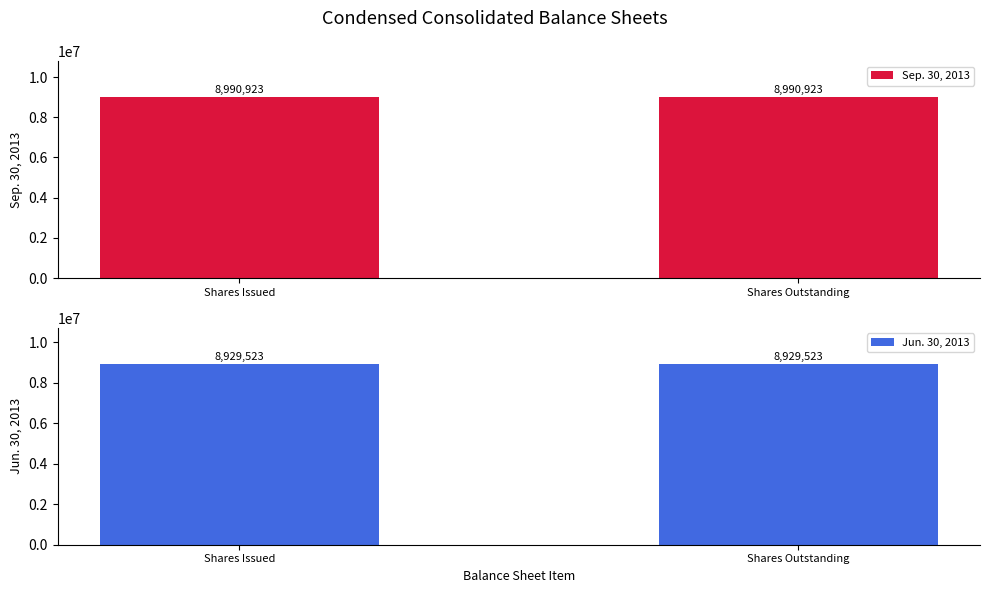

Rank the series at Shares Issued from lowest to highest value.

Jun. 30, 2013, Sep. 30, 2013